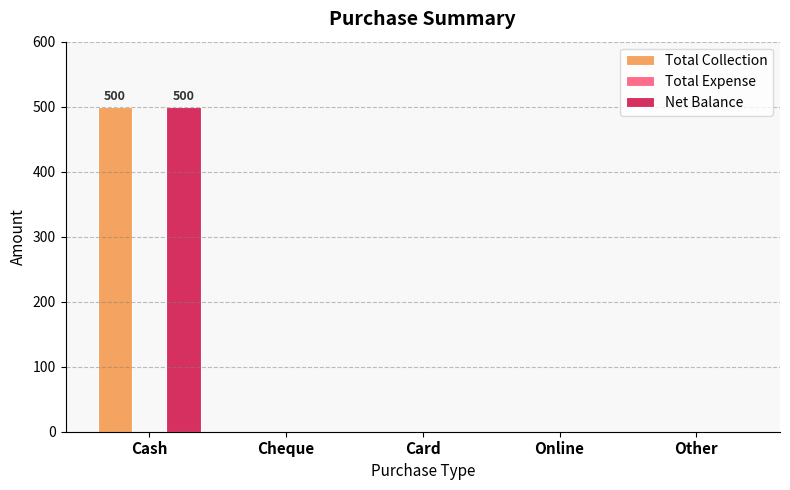

At which category is the sum across all series the highest?

Cash